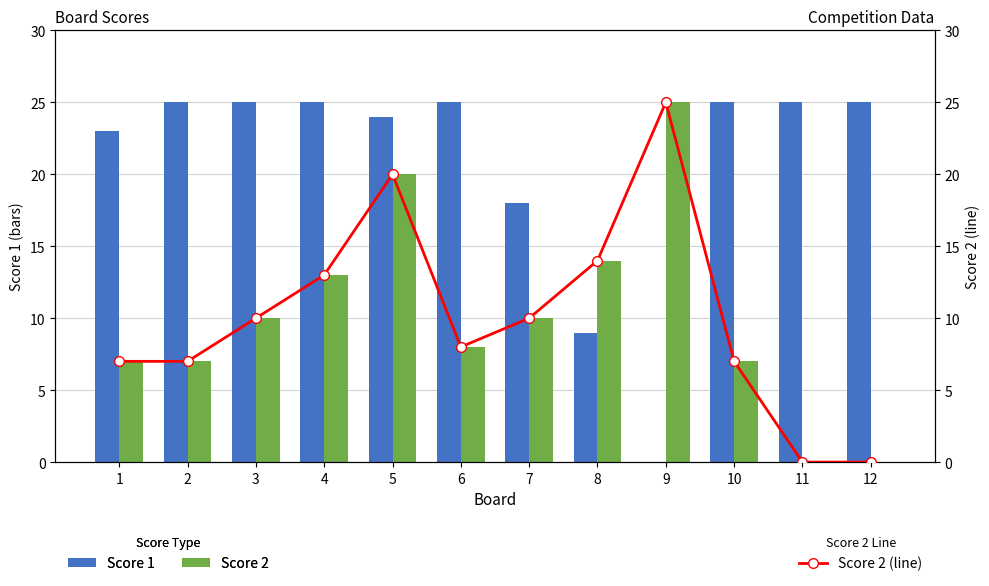

What is the greatest value displayed?

25